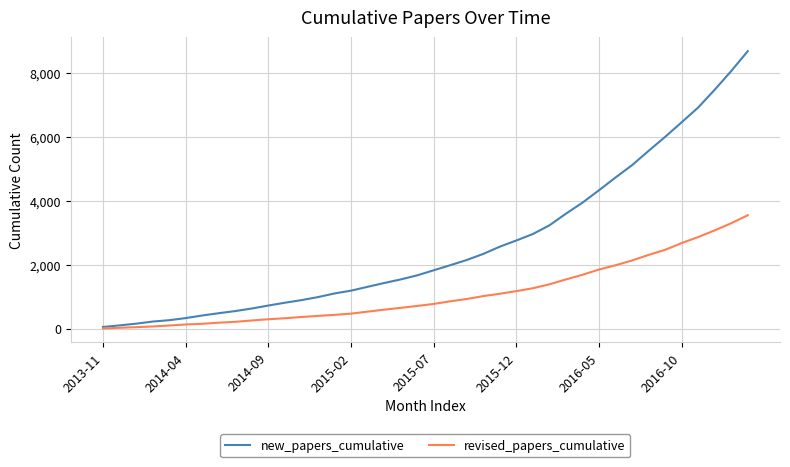

What is the greatest value displayed?

8699